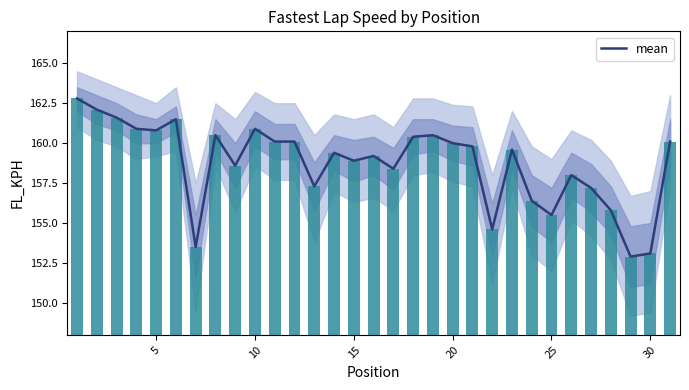

Reading left to right, what are all the values shown in this chart?

162.8	162.1	161.6	160.9	160.8	161.5	153.5	160.5	158.6	160.9	160.1	160.1	157.3	159.4	158.9	159.2	158.4	160.4	160.5	160.0	159.8	154.6	159.6	156.4	155.5	158.0	157.2	155.8	152.9	153.1	160.1